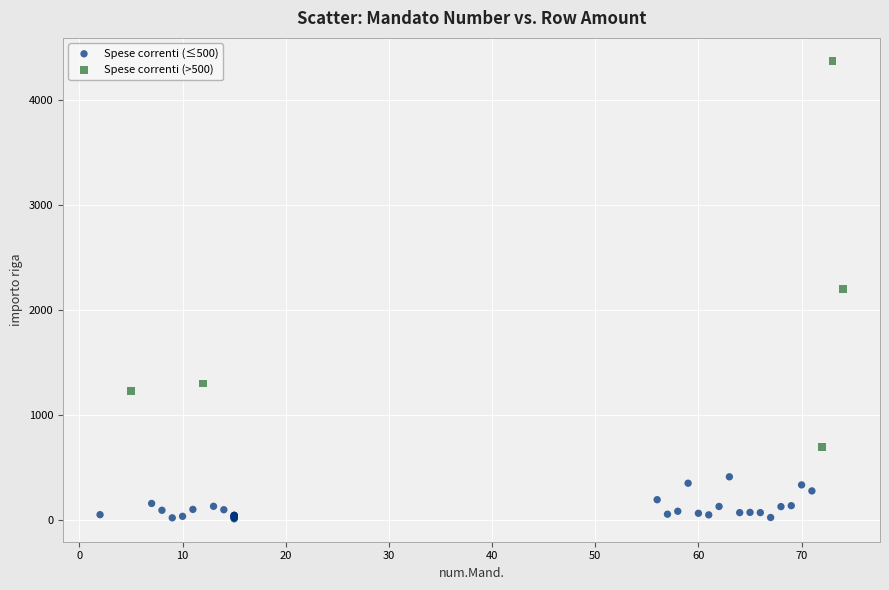

Which series has the widest spread of Y values?

Spese correnti (>500)